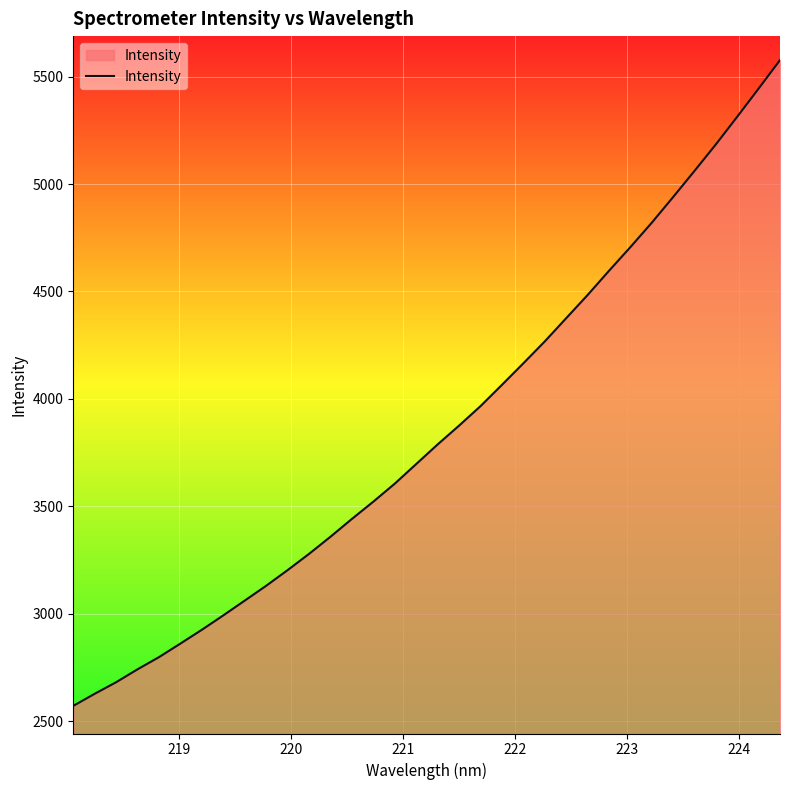

What is the smallest value displayed?

2571.8